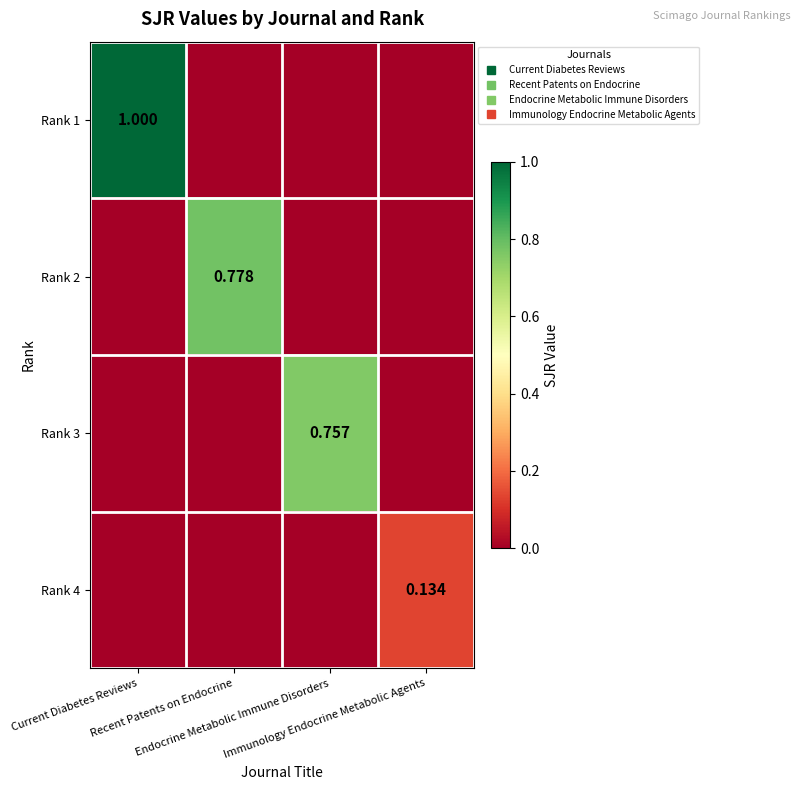

At how many categories does at least one series exceed 0?

4